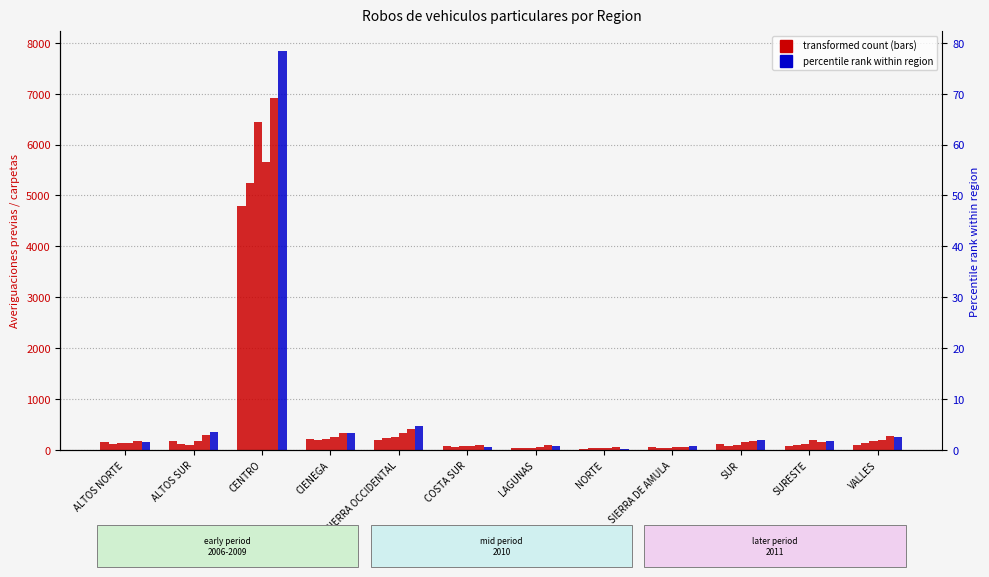

What is the approximate value of 2010 at ALTOS NORTE, to the nearest 50?

150